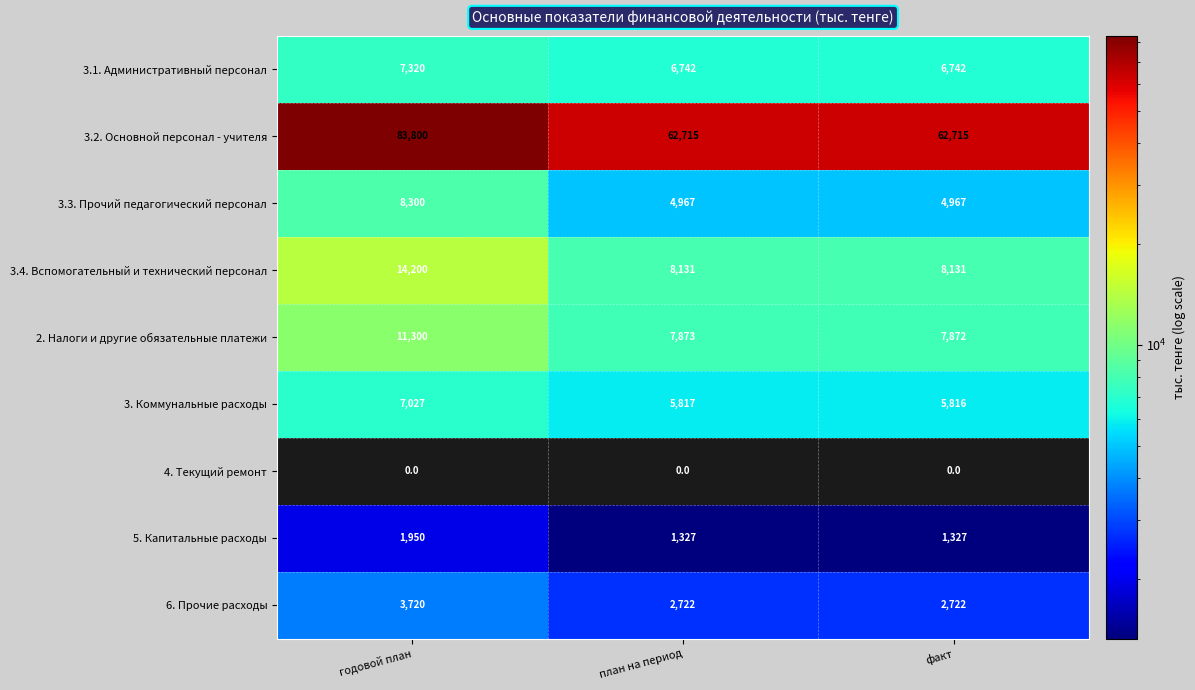

What is the total value across all series at годовой план?

137617